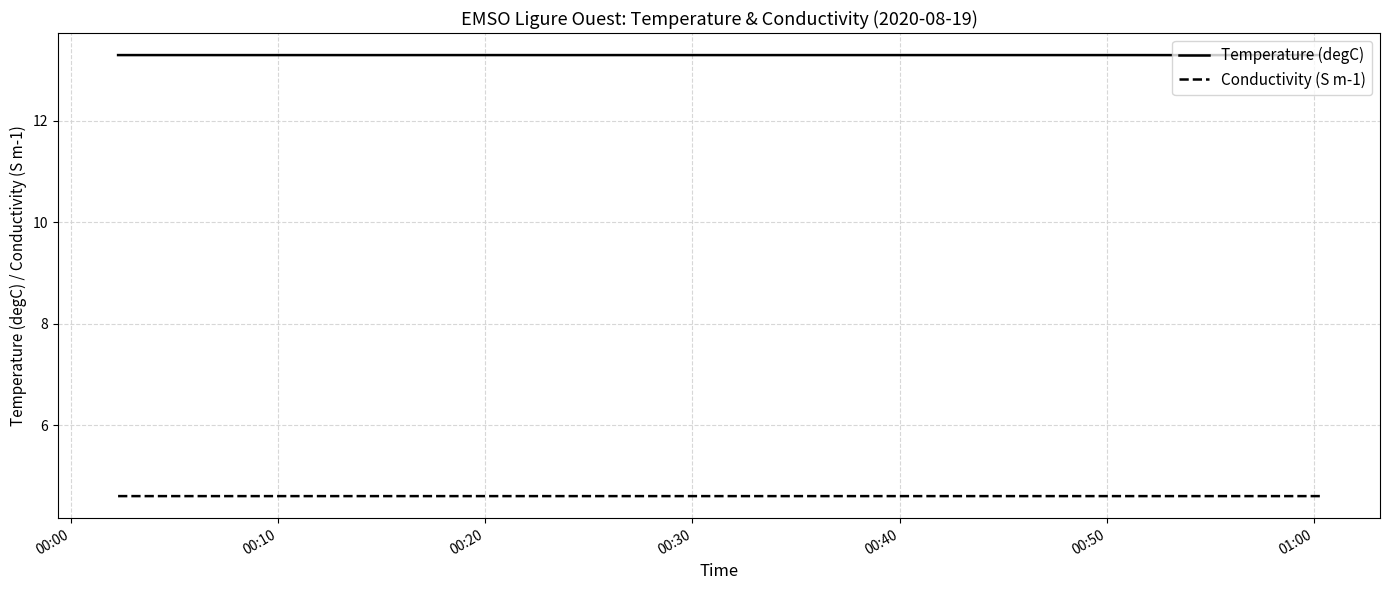

How many Conductivity (S m-1) values are between 4 and 5?

20